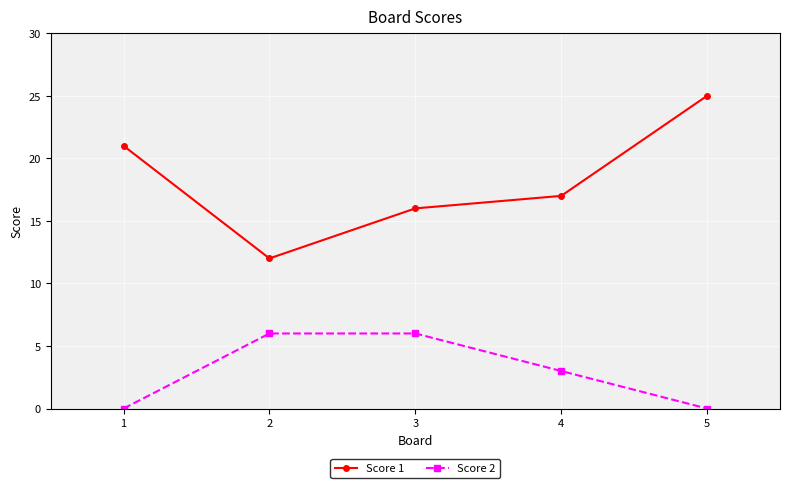

What is the sum of the Score 1 values at 2 and 4?

29